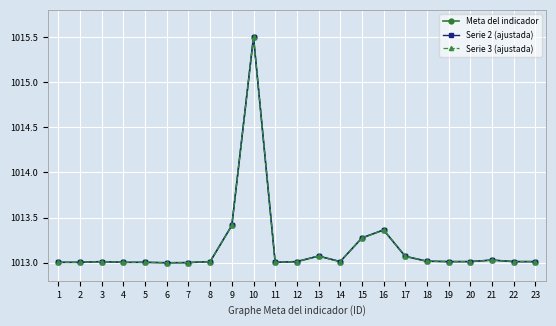

Between 3 and 9, which is larger?

9